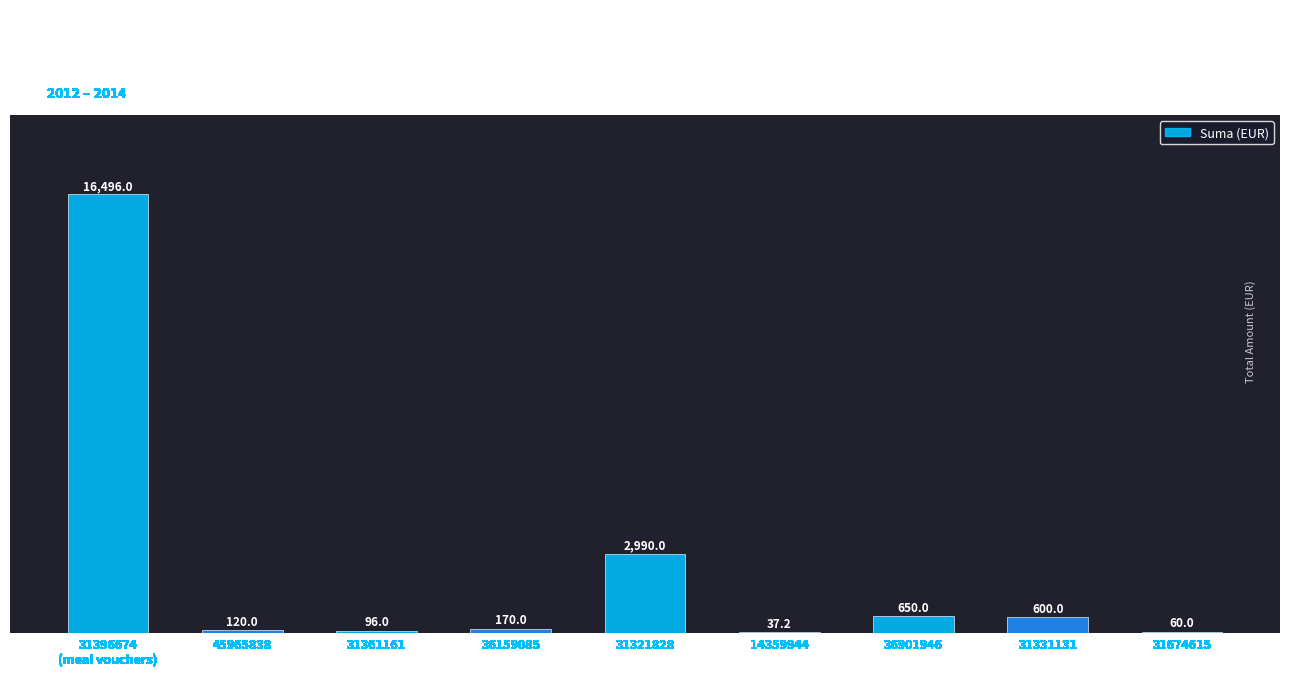

Count the number of data series in this chart.

1